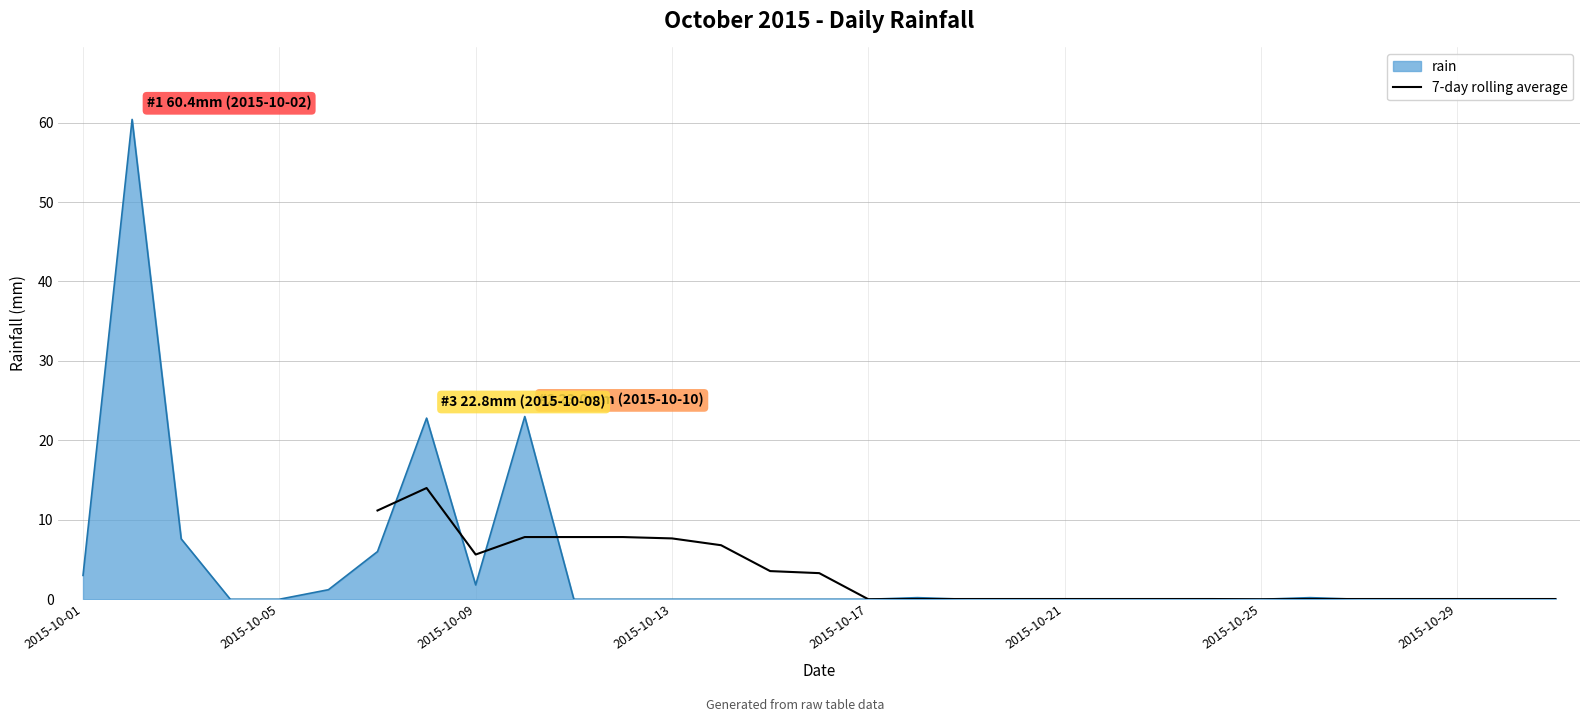

The value of rain at 2015-10-17 is 0.0. True or false?

True